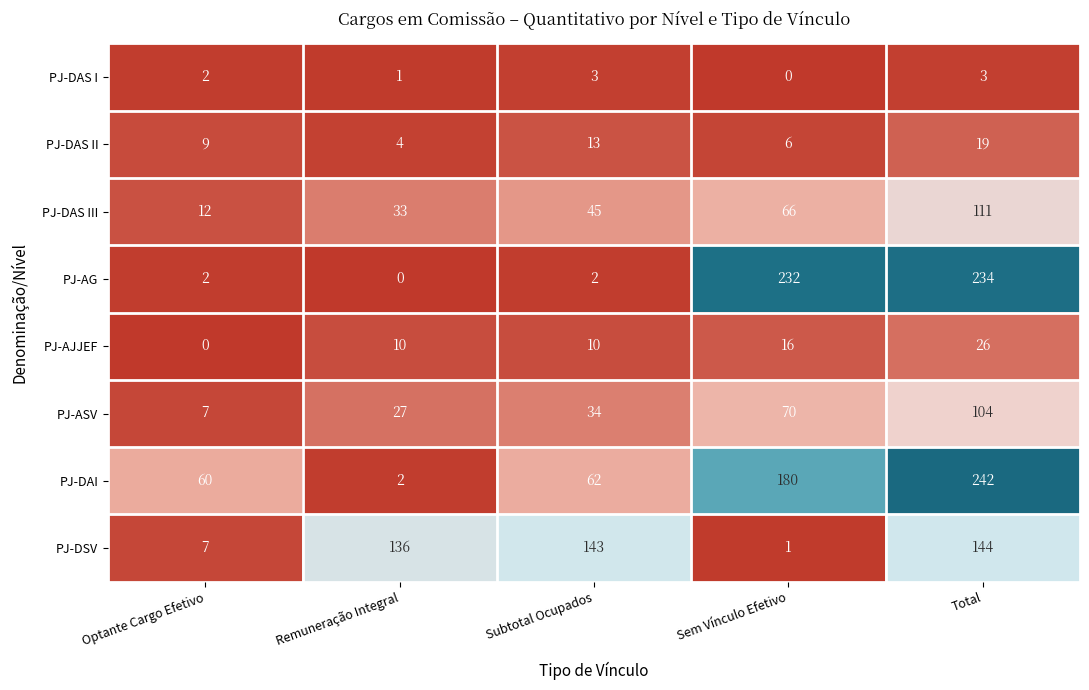

The value of PJ-DAS III at Total is 111. True or false?

True